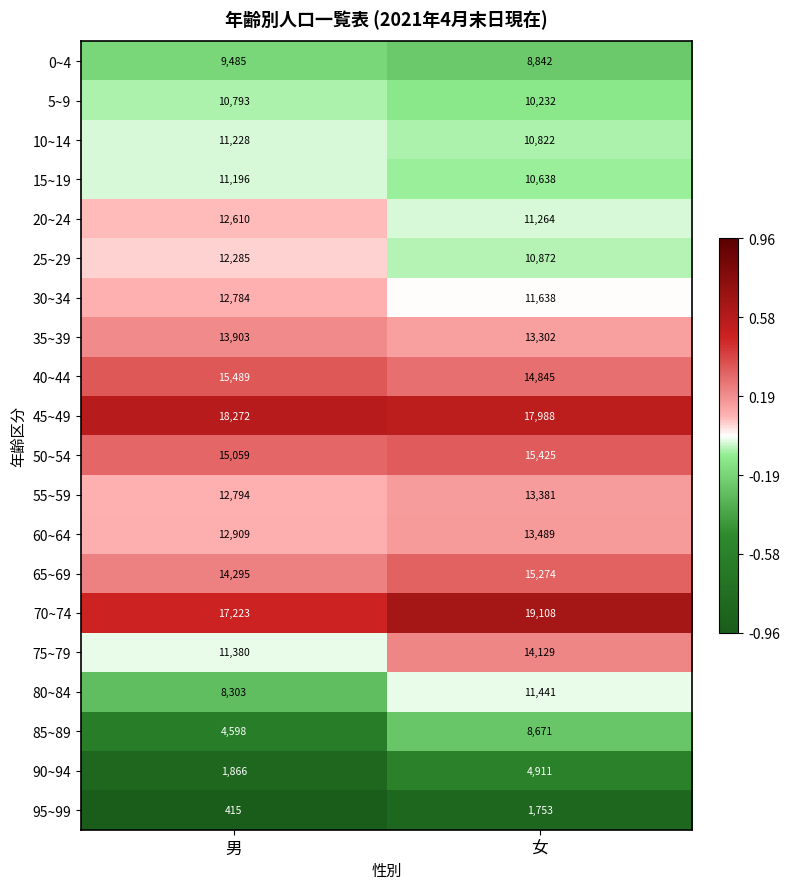

Count the number of categories in the chart.

2